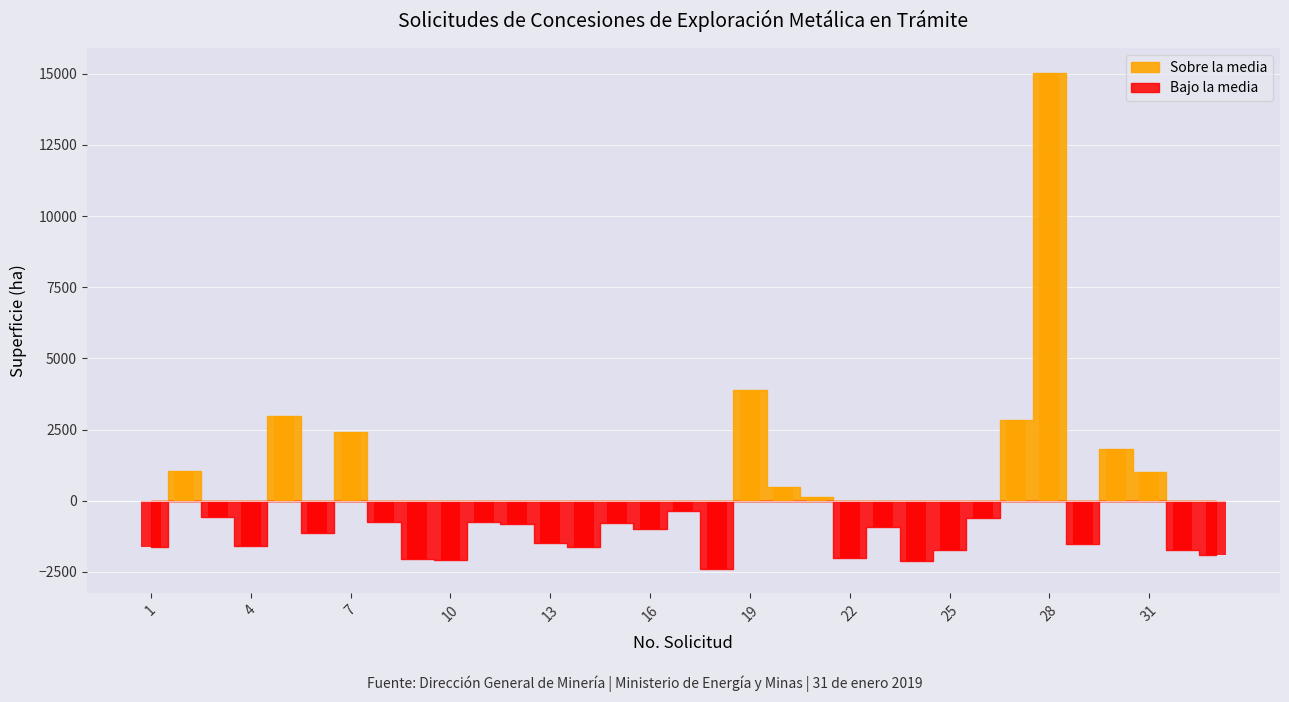

At which label is the value closest to 8964?

19